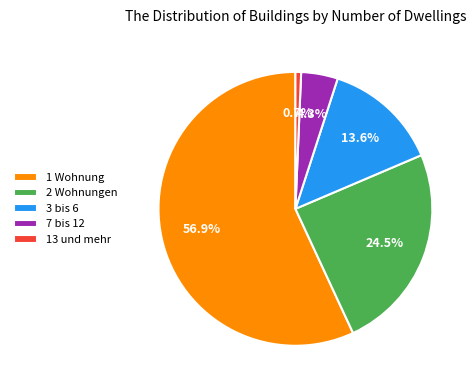

Between 13 und mehr and 3 bis 6, which is larger?

3 bis 6